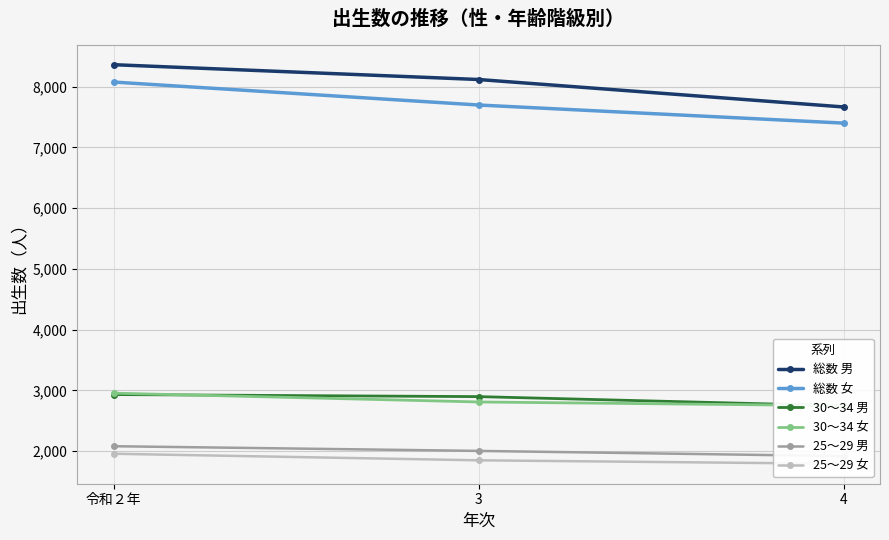

At which category is the sum across all series the highest?

令和２年